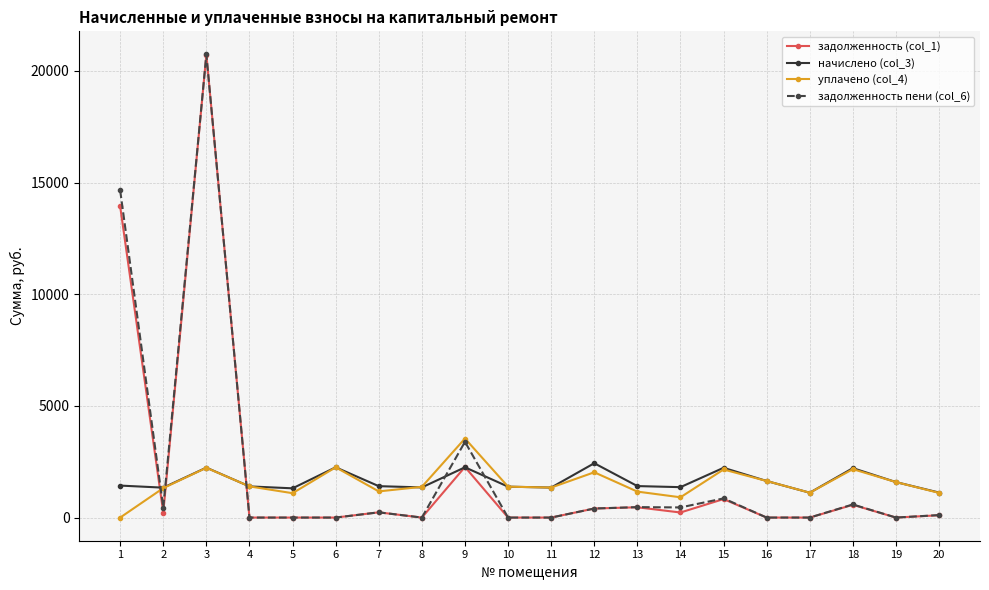

Read the начислено (col_3) value at 8.

1350.4